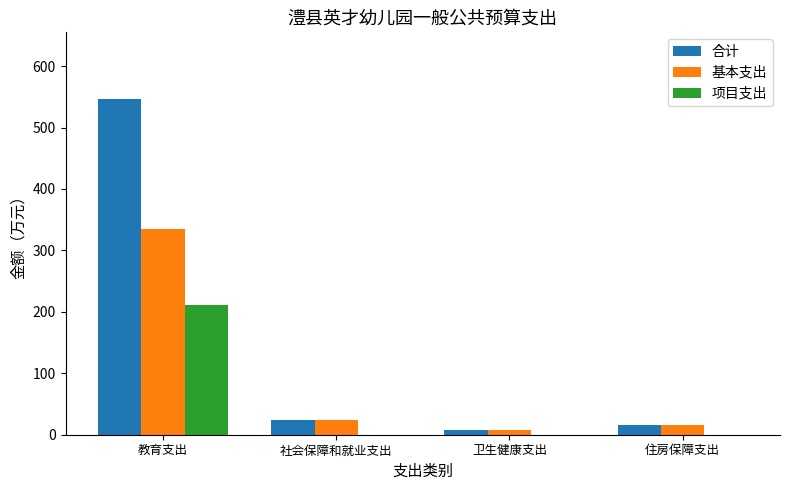

Does the chart contain stacked bars?

No